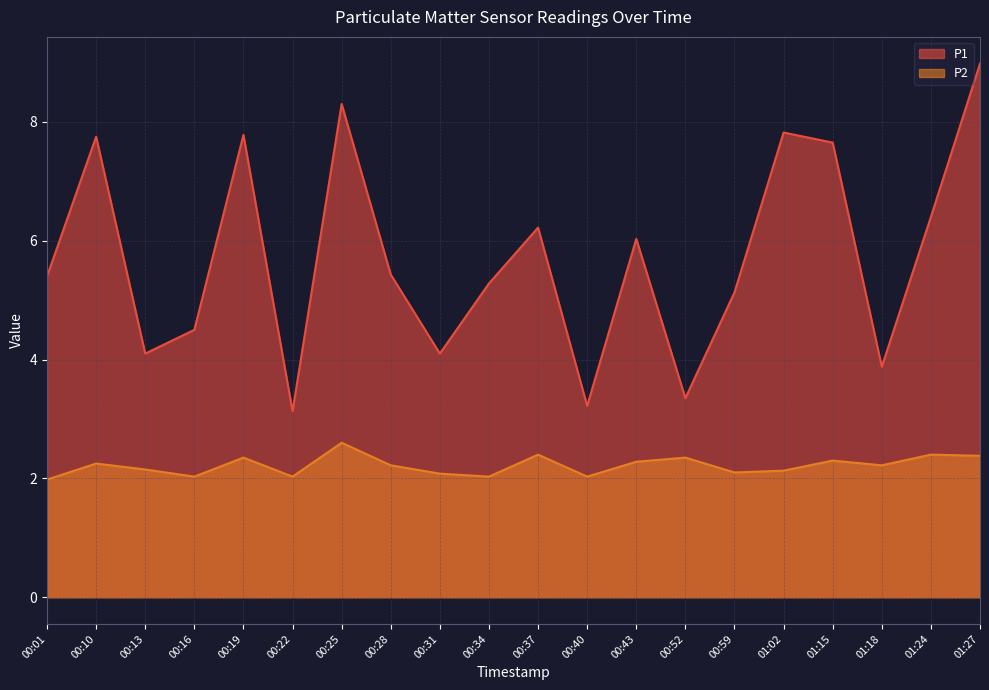

What is the spread (max minus min) of values at 00:13?

1.9